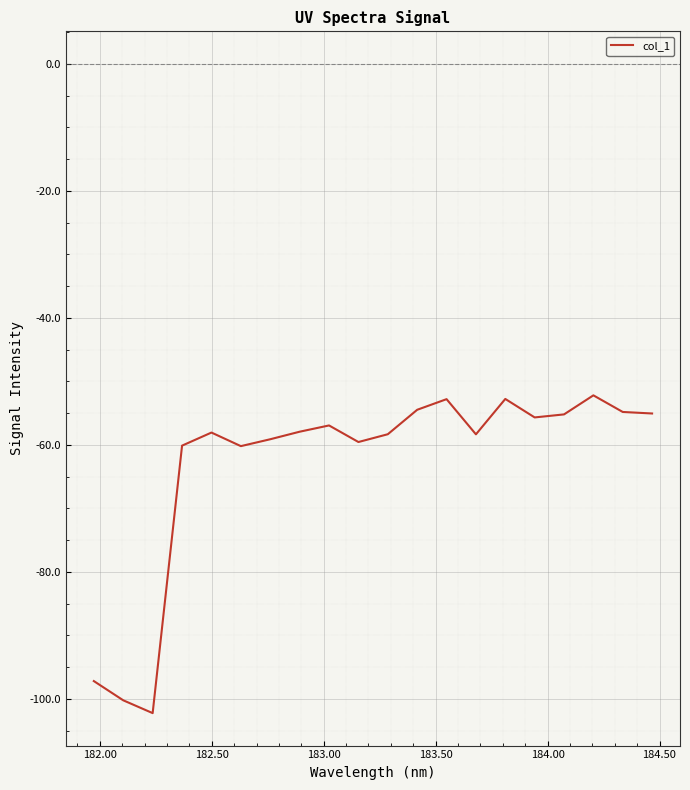

What is the smallest value displayed?

-102.2